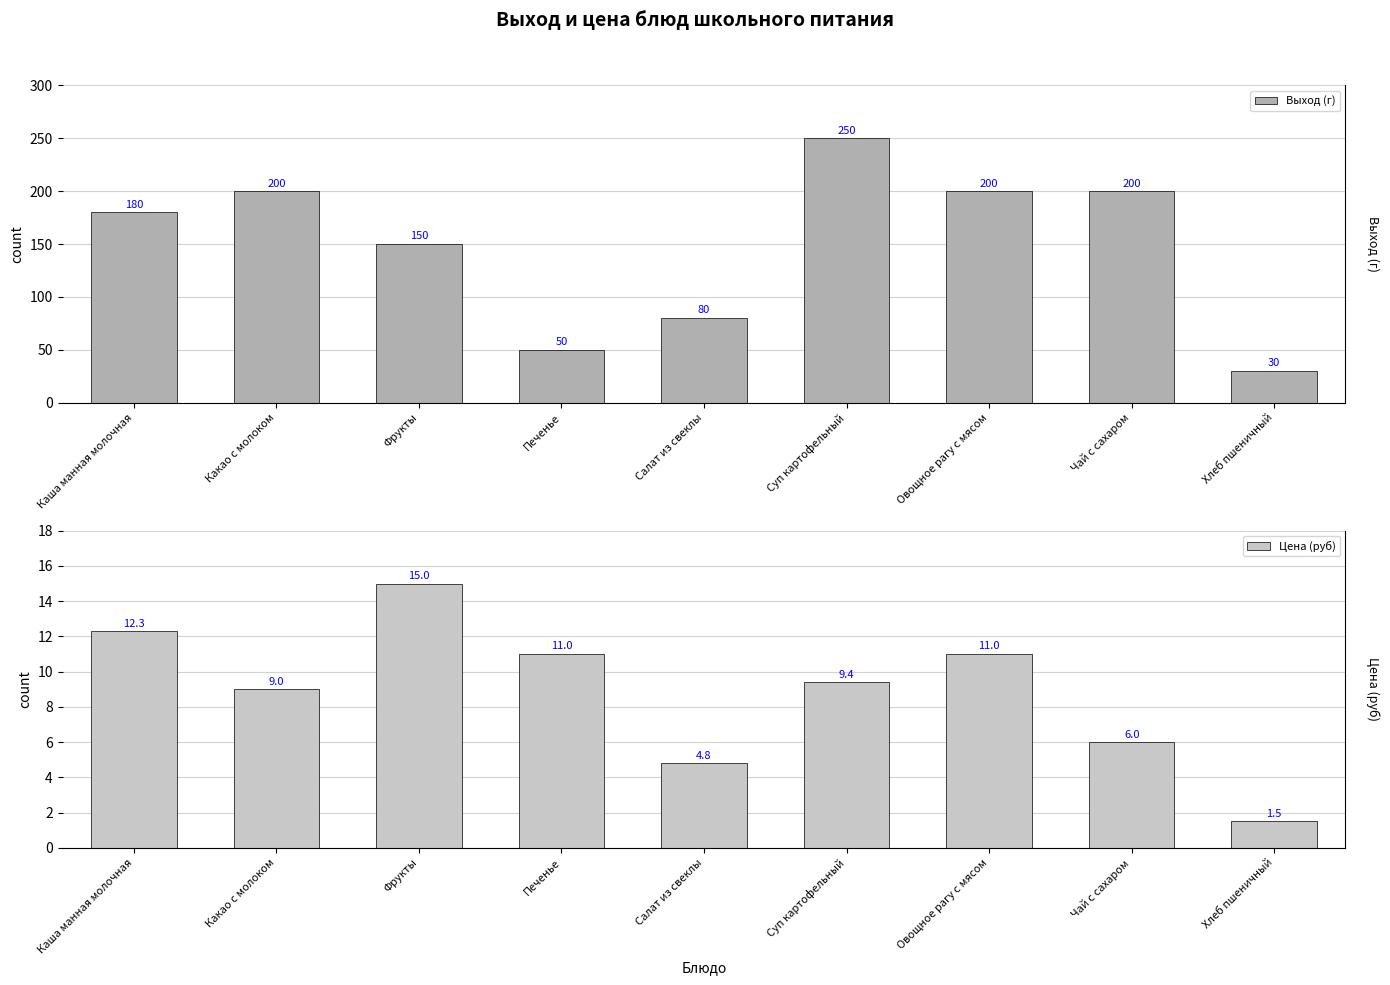

The value of Цена (руб) at Чай с сахаром is 6.0. True or false?

True